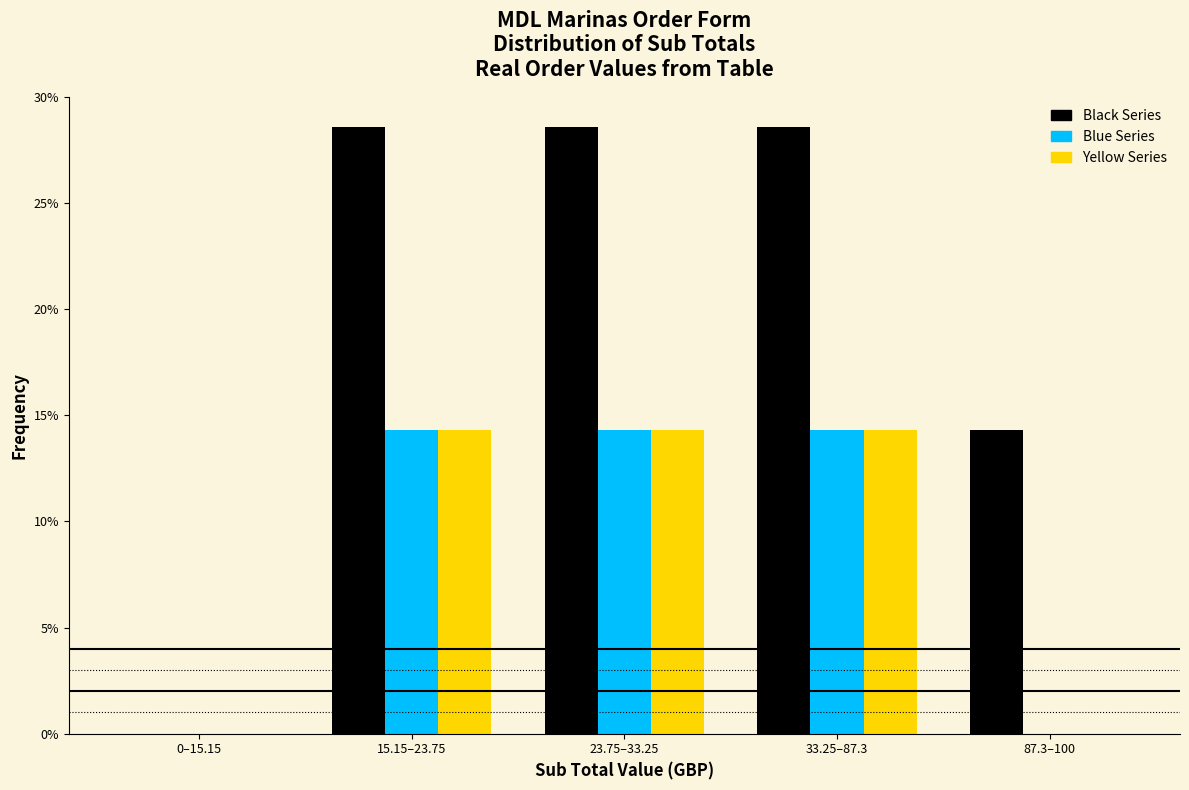

Does the chart contain stacked bars?

No